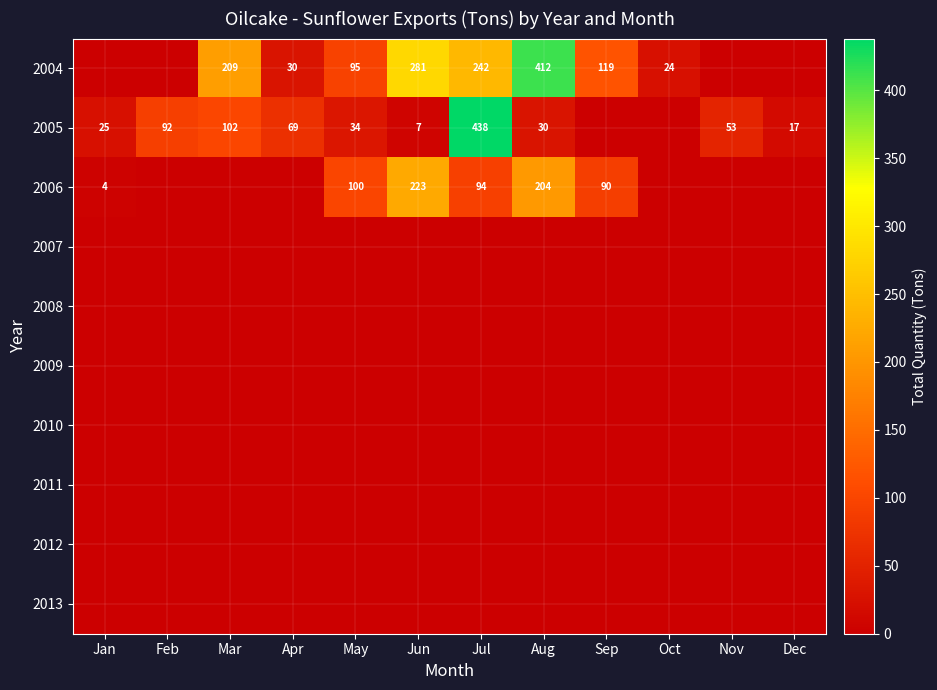

What is the difference between the 2005 values at Jul and Jan?

413